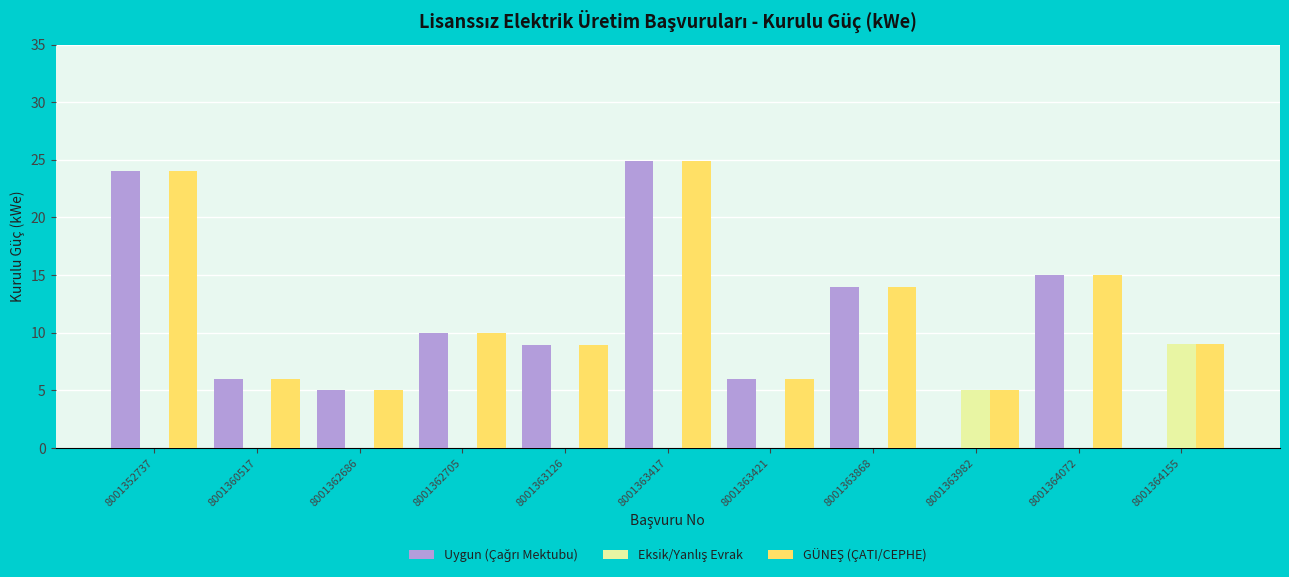

What is the greatest value displayed?

24.9